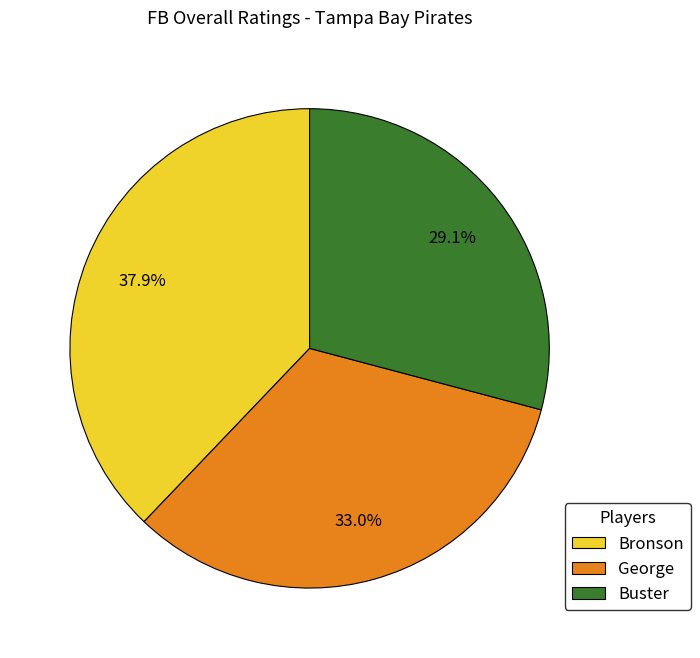

Which slice is the largest?

Bronson